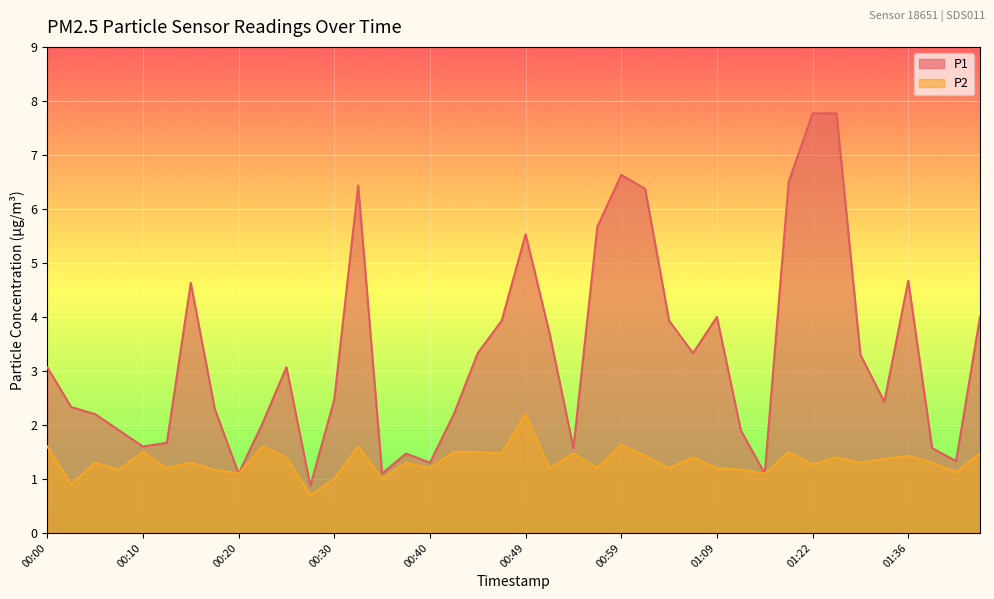

True or false: P1 and P2 cross at least once.

False